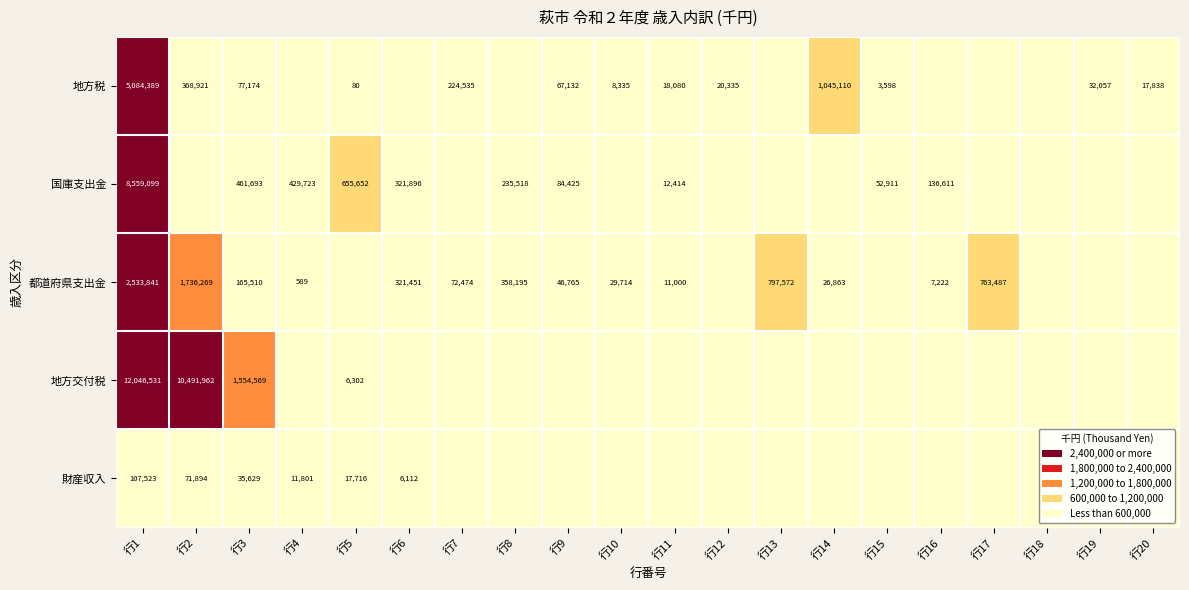

Is it true that 地方税 equals 2756035 at 行4?

False